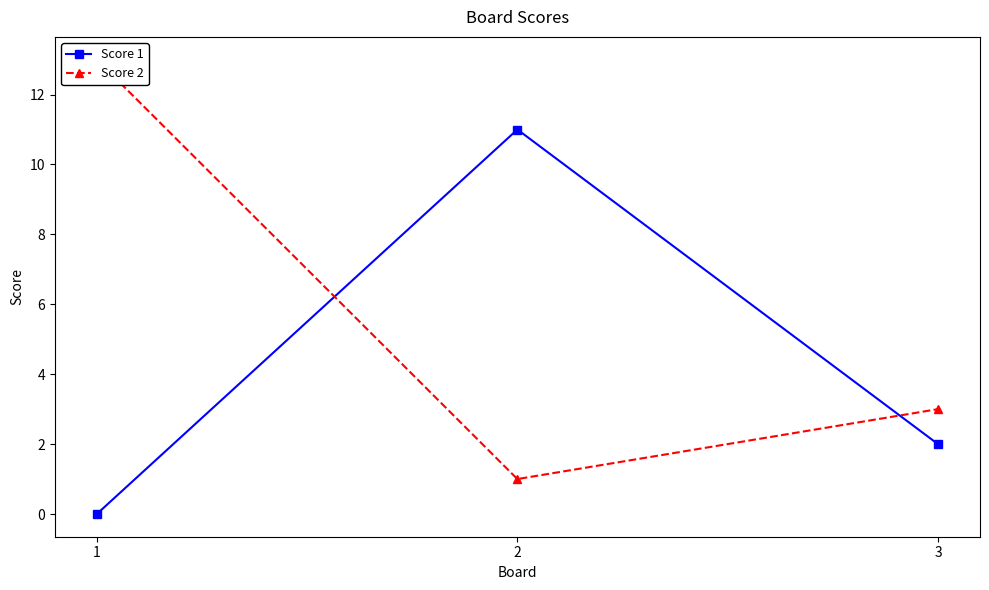

What is the value of the Score 1 point at the 3rd from the left?

2